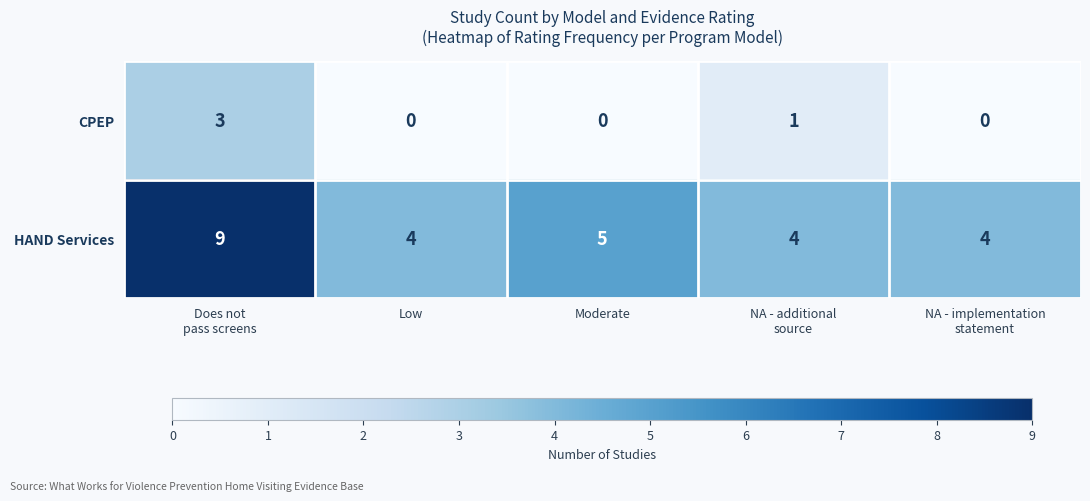

Reading left to right, transcribe all the data shown in this chart.

CPEP: 3	0	0	1	0
HAND Services: 9	4	5	4	4